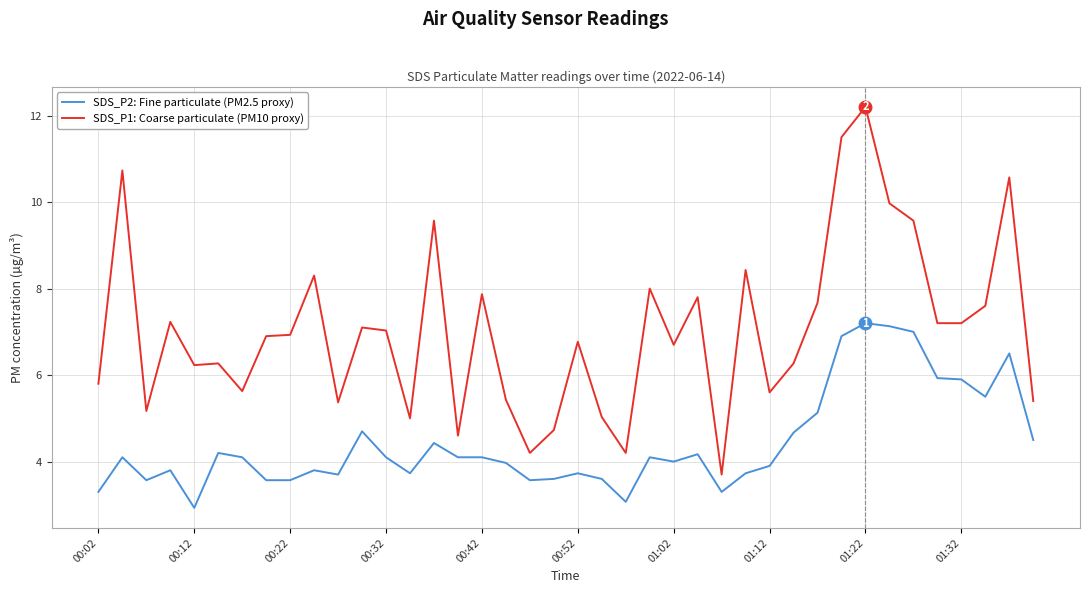

List the series in order of their overall mean, lowest first.

SDS_P2: Fine particulate (PM2.5 proxy), SDS_P1: Coarse particulate (PM10 proxy)